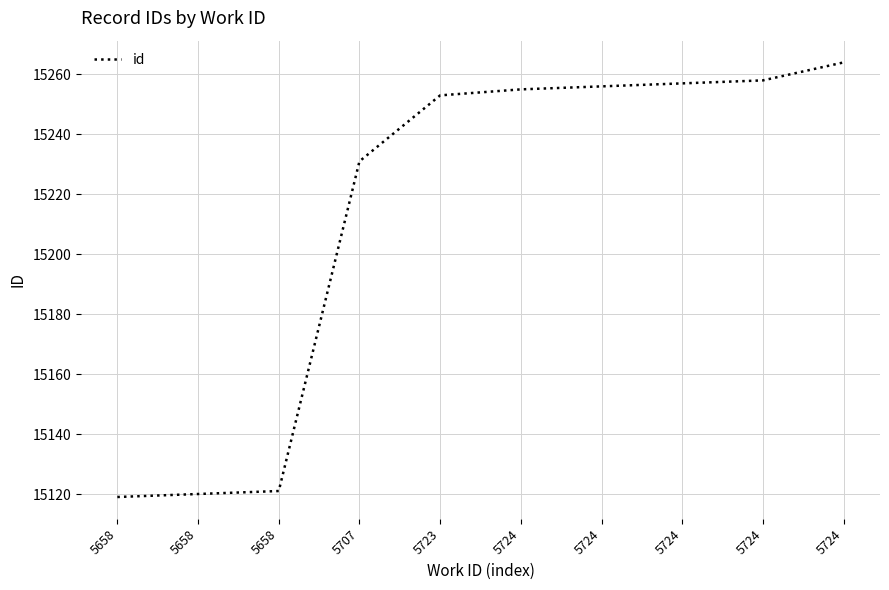

Does the chart have visible grid lines?

Yes